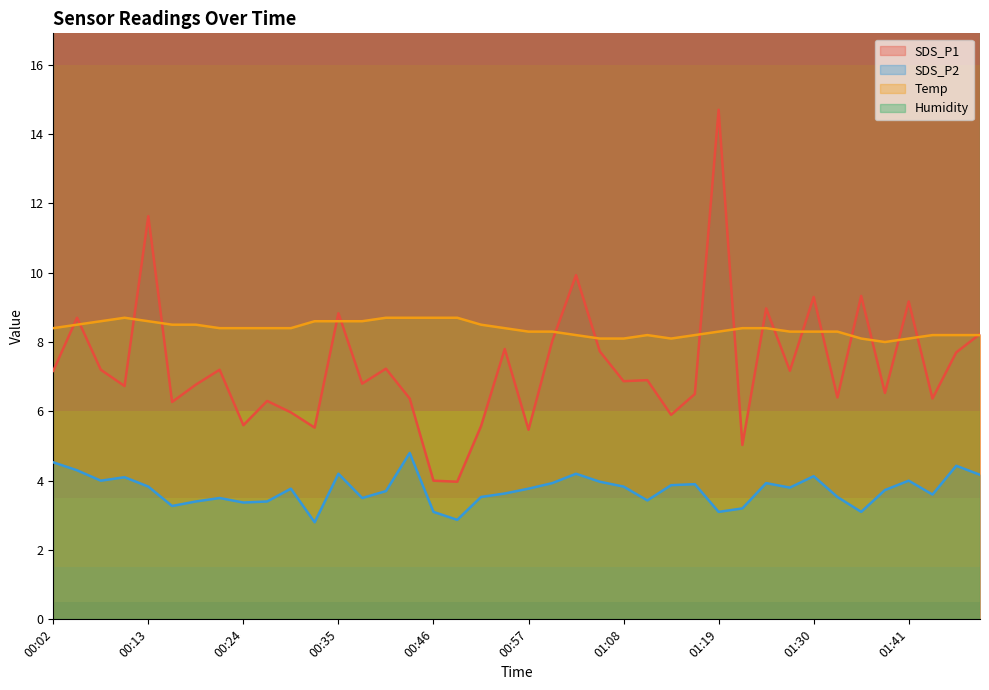

True or false: SDS_P2 has more than 0 points higher than both neighbors.

True